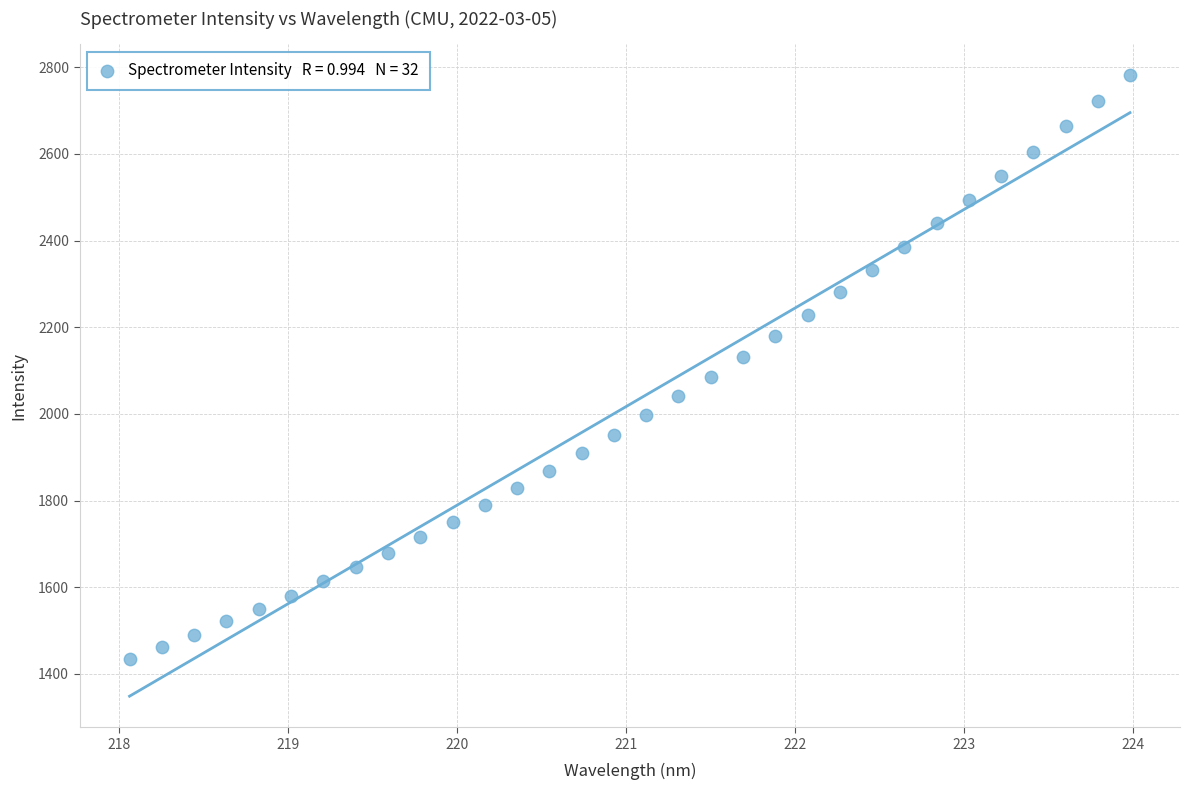

What is the range of X values (max minus min)?

5.9